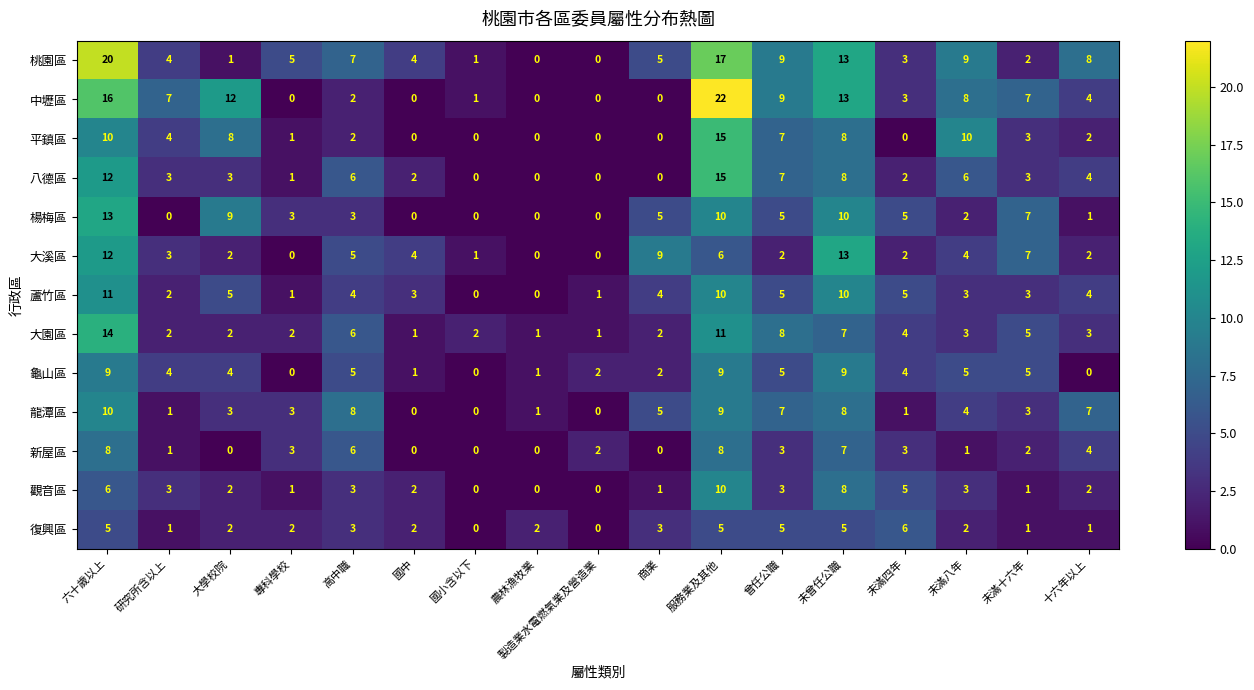

Between 高中職 and 未曾任公職, which series saw the biggest shift?

中壢區